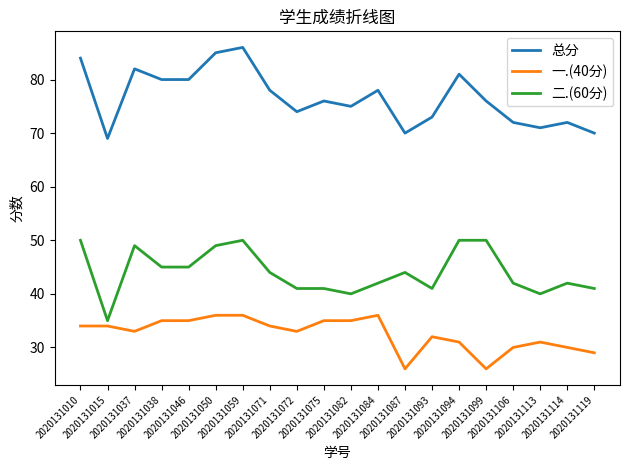

At which category is the sum across all series the highest?

2020131059